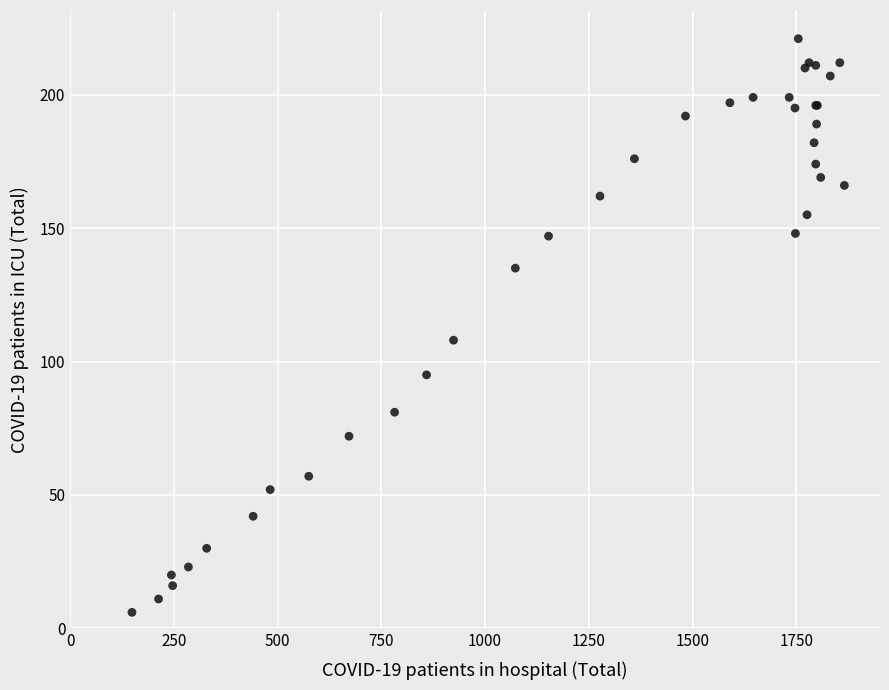

What Y value in the scatter plot is closest to 113?

108